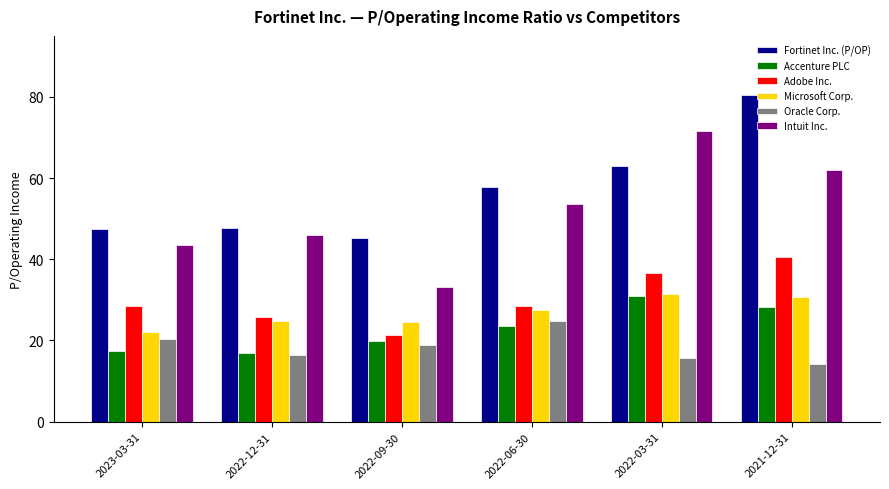

Where does the Accenture PLC series first go above 23?

2022-06-30